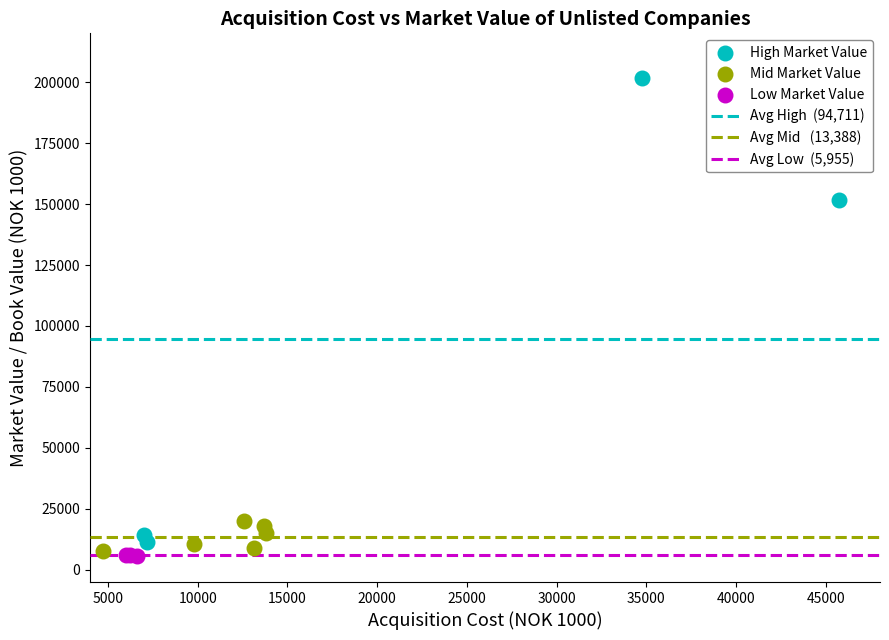

Which series has the largest Y range (max minus min)?

High Market Value